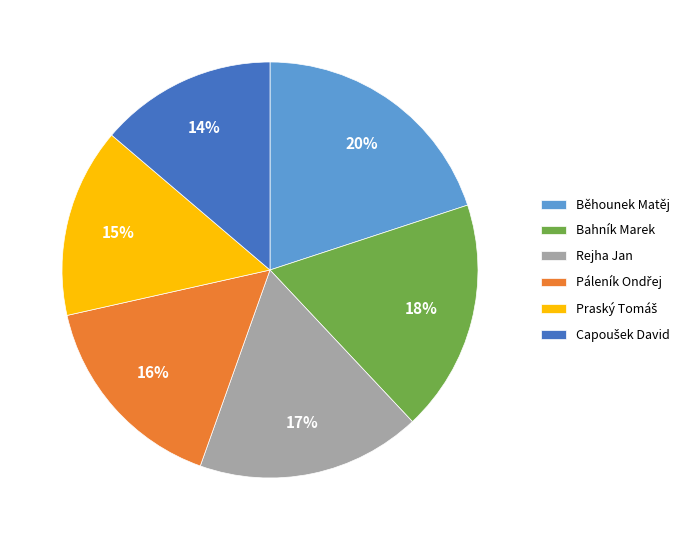

To the nearest percent, what is the average slice percentage?

17%